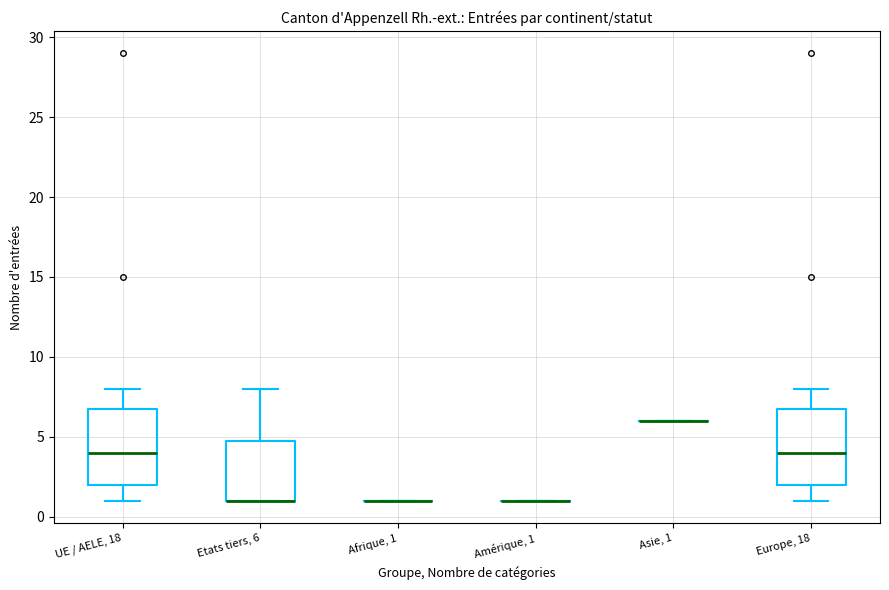

Reading left to right, read every box against the y-axis: the position of its median line, the range the box covers, and the ends of its whiskers. The values are not printed on the chart, so give them approximately, as read against the axis.

UE / AELE, 18: median 4, box 2 to 7, whiskers 1 to 8
Etats tiers, 6: median 1 (drawn on the box's lower edge), box 1 to 5, whiskers 1 to 8
Afrique, 1: box collapsed to a line at 1, whiskers 1 to 1
Amérique, 1: box collapsed to a line at 1, whiskers 1 to 1
Asie, 1: box collapsed to a line at 6, whiskers 6 to 6
Europe, 18: median 4, box 2 to 7, whiskers 1 to 8